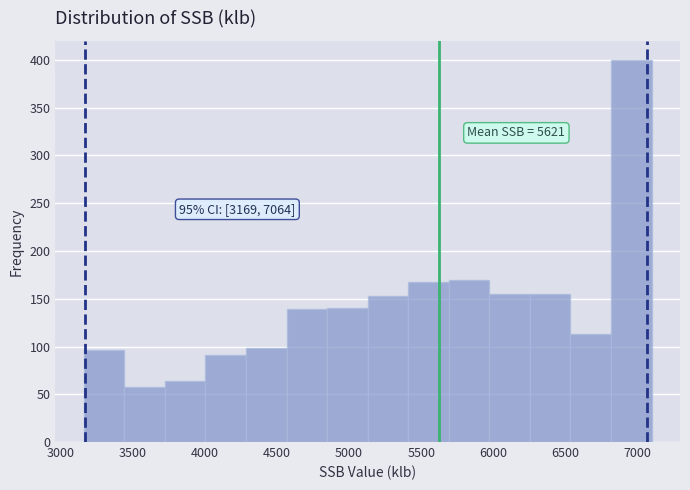

Which range on the x-axis has the tallest bar?

6800 to 7100